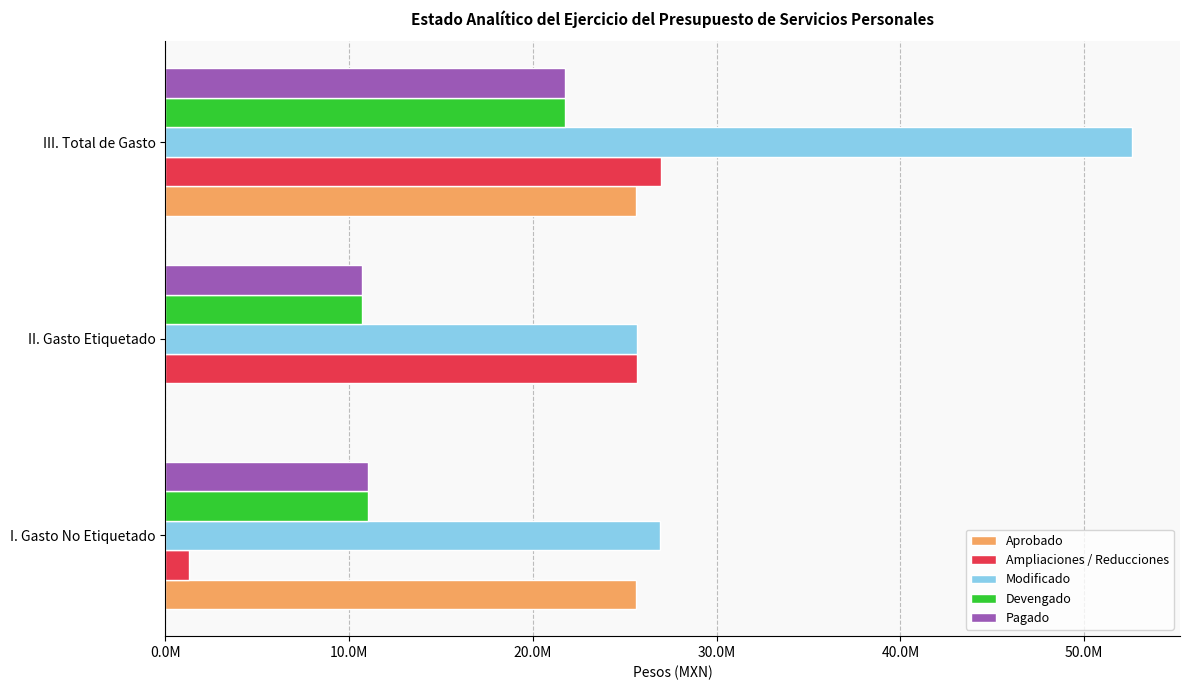

What is the average value of the Pagado series?

14510195.7